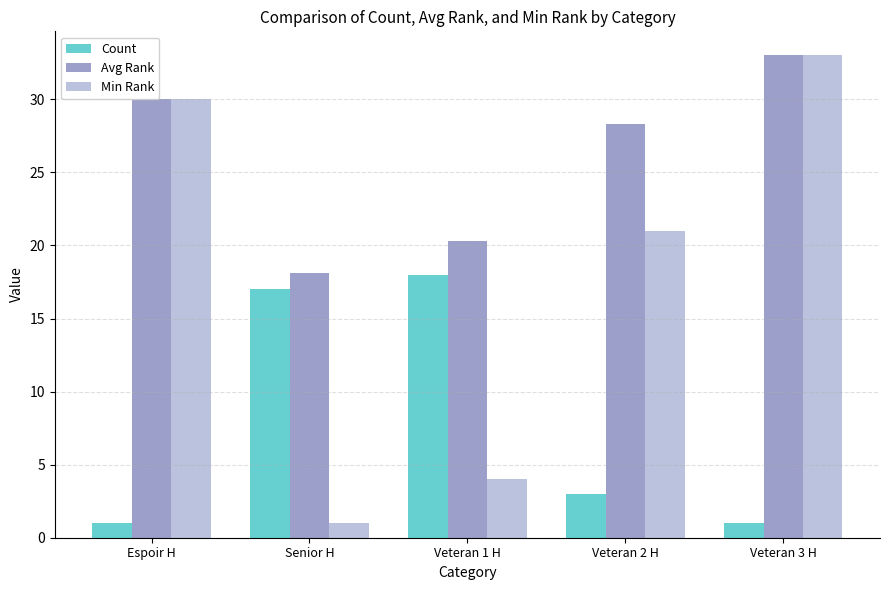

Which series has the largest total across all categories?

Avg Rank